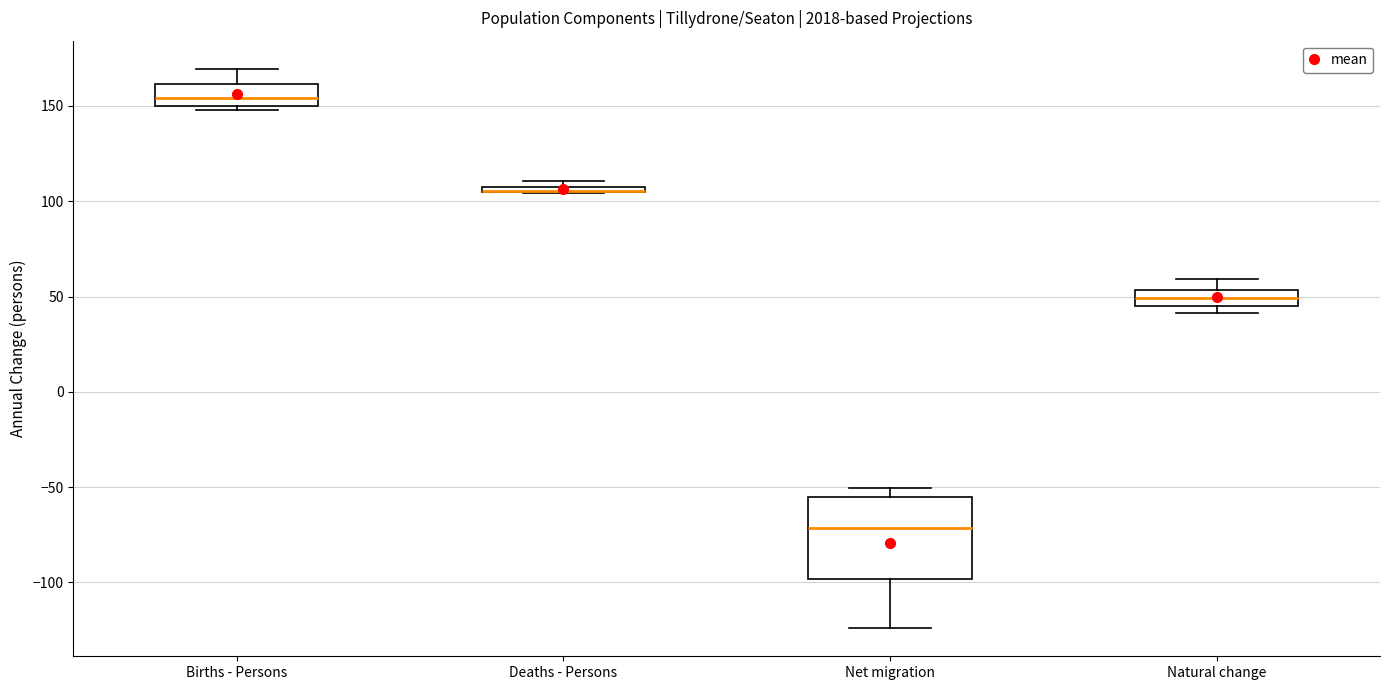

Comparing the boxes themselves (not the whiskers), which one is the tallest?

Net migration